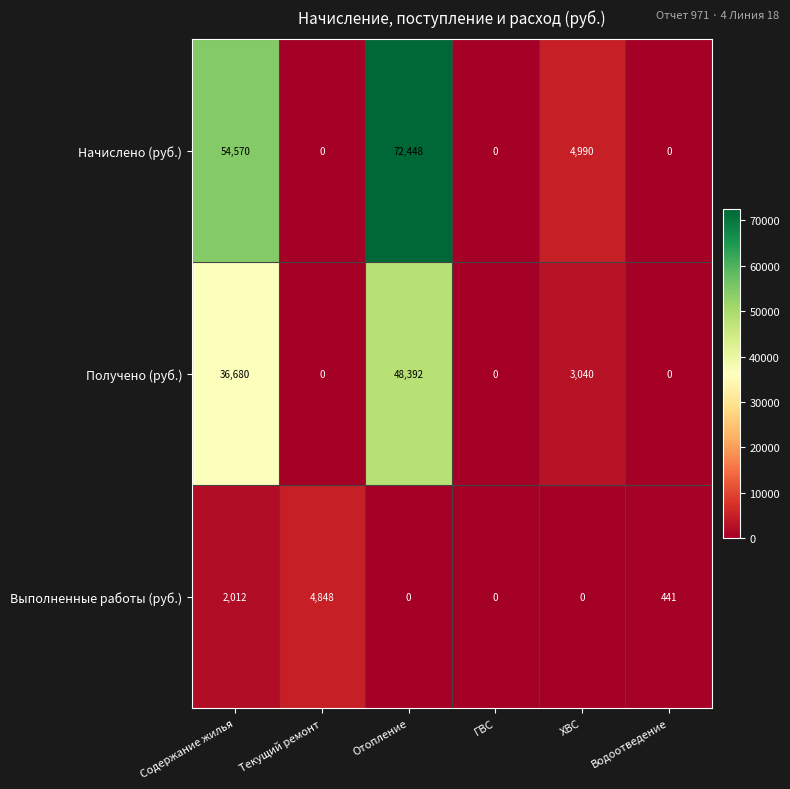

Is it true that Начислено (руб.) equals 4990 at ХВС?

True